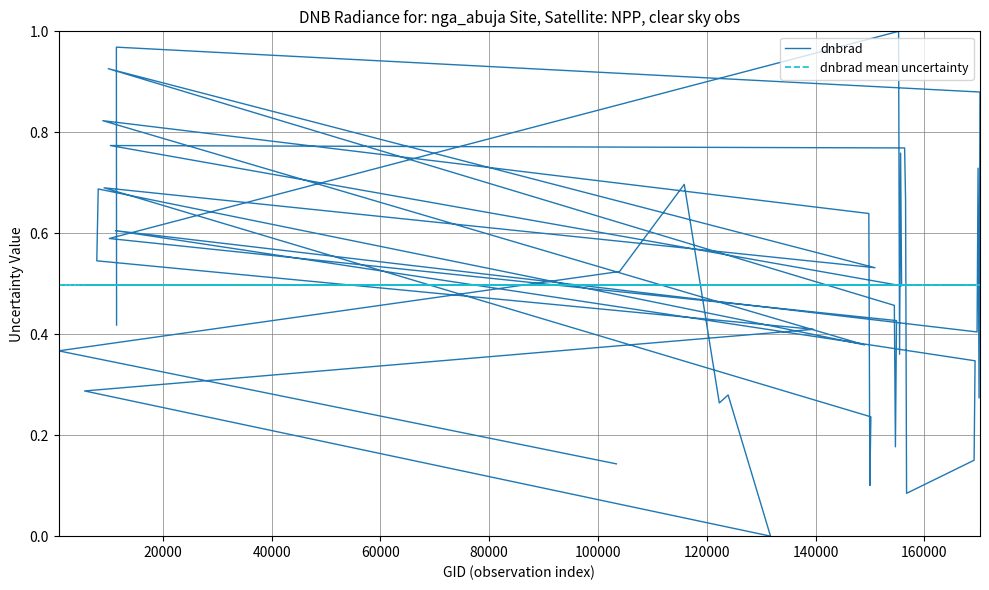

How many lines are shown in the chart?

2